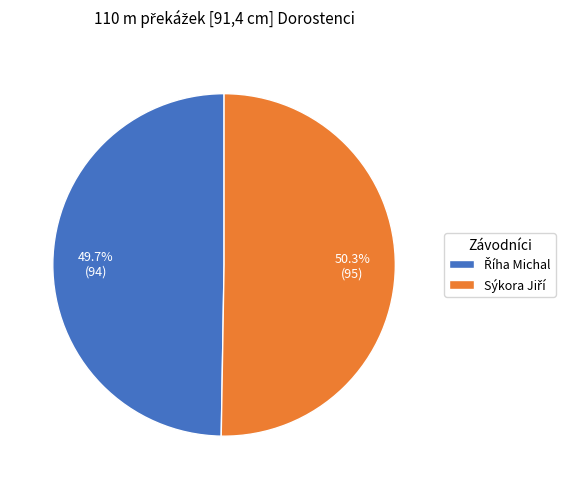

Is Říha Michal the majority of the pie?

No